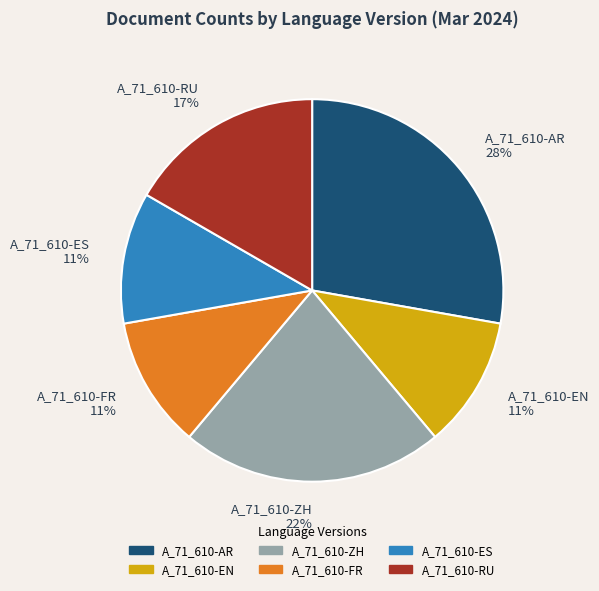

Is A_71_610-ZH 22% the majority of the pie?

No